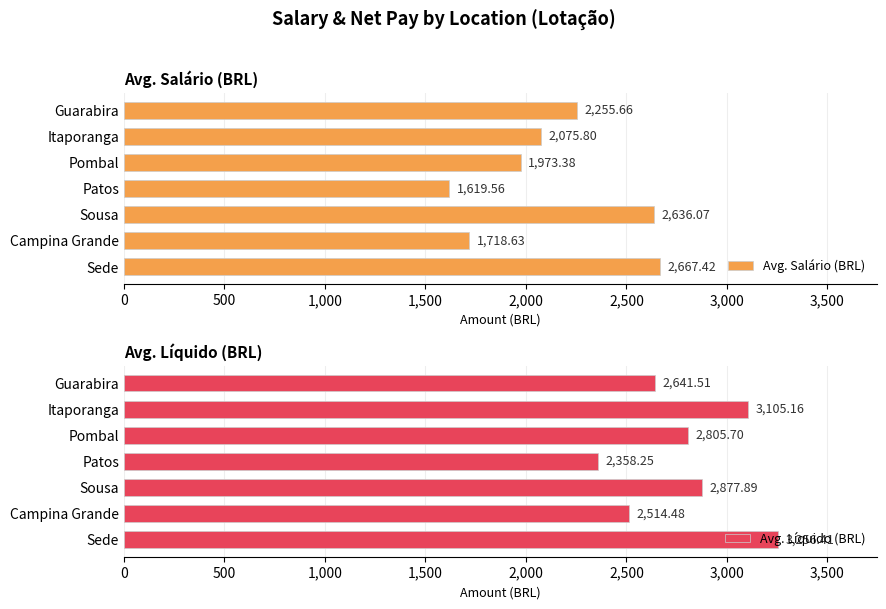

What is the difference between the second highest and minimum values in the Avg. Salário (BRL) series?

1016.5